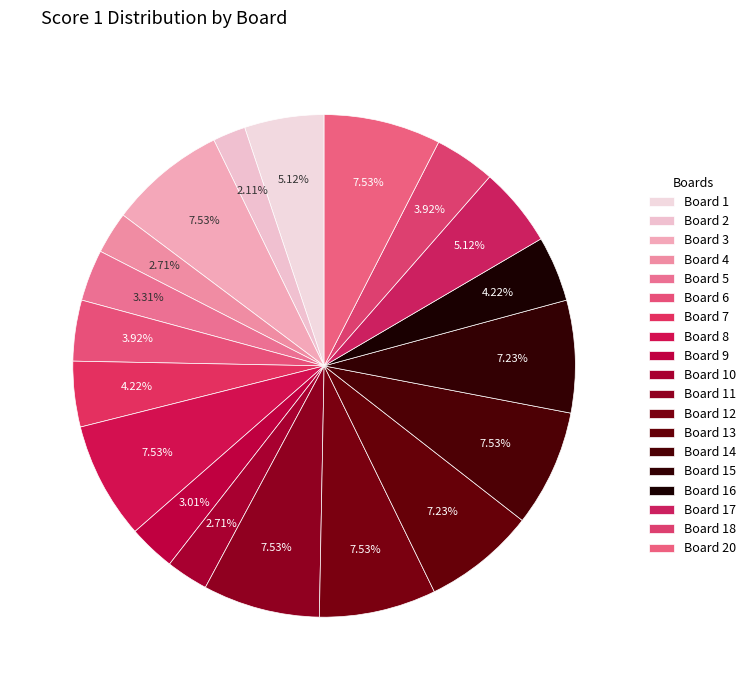

Count the number of slices in the pie.

19